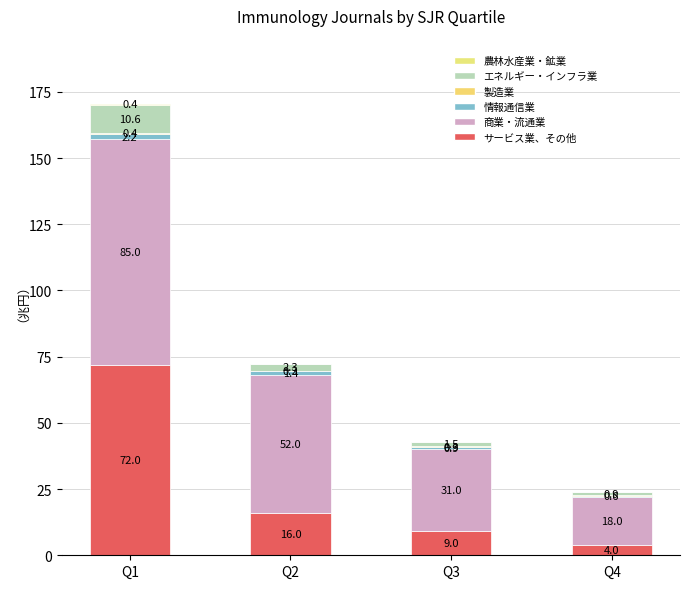

The 製造業 series shows 0.4 at Q1. True or false?

True